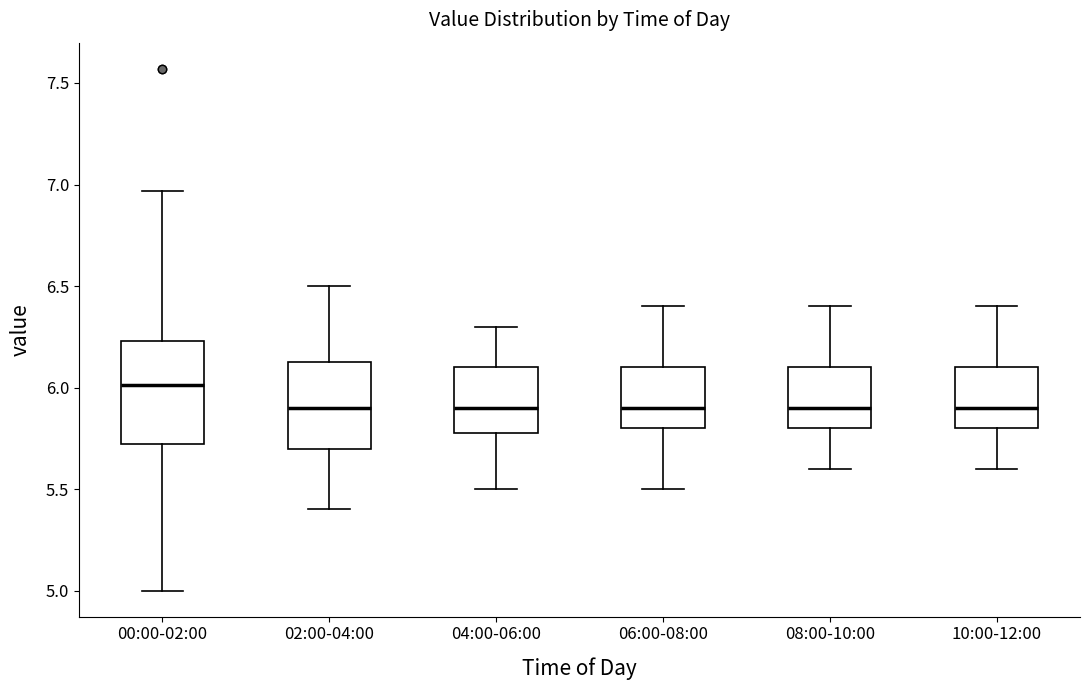

Which box is the tallest, from its lower edge to its upper edge?

00:00-02:00